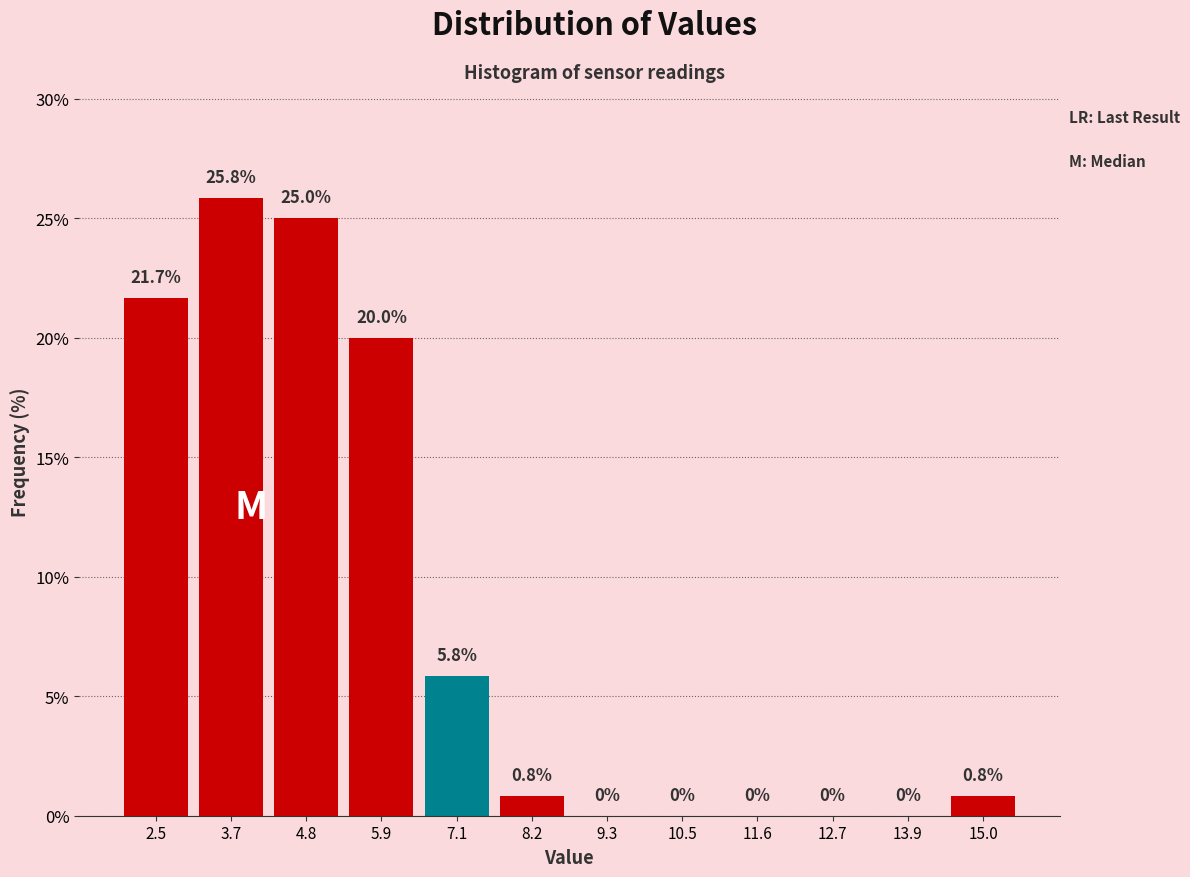

How tall is the bar that spans 6.6 to 7.6 on the x-axis? The bar edges are not printed on the chart, so give them approximately, as read against the axis.

5.8